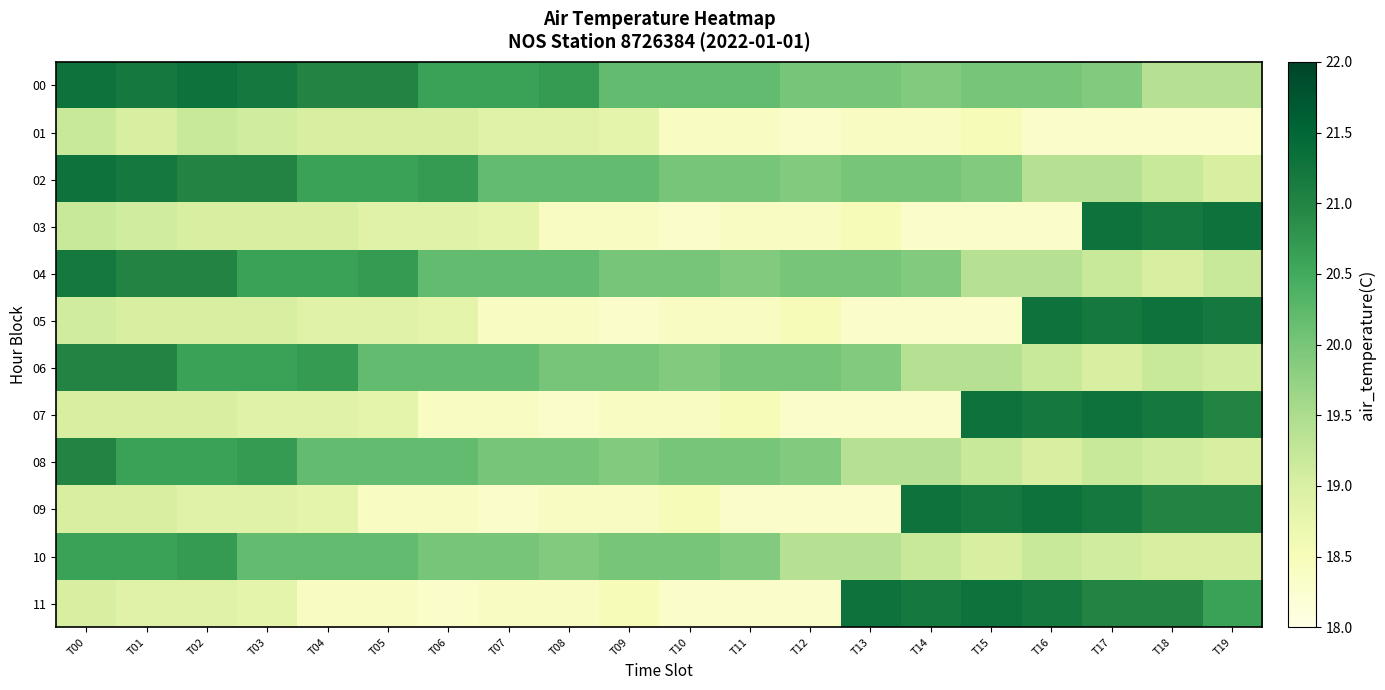

How many categories are shown in the chart?

20